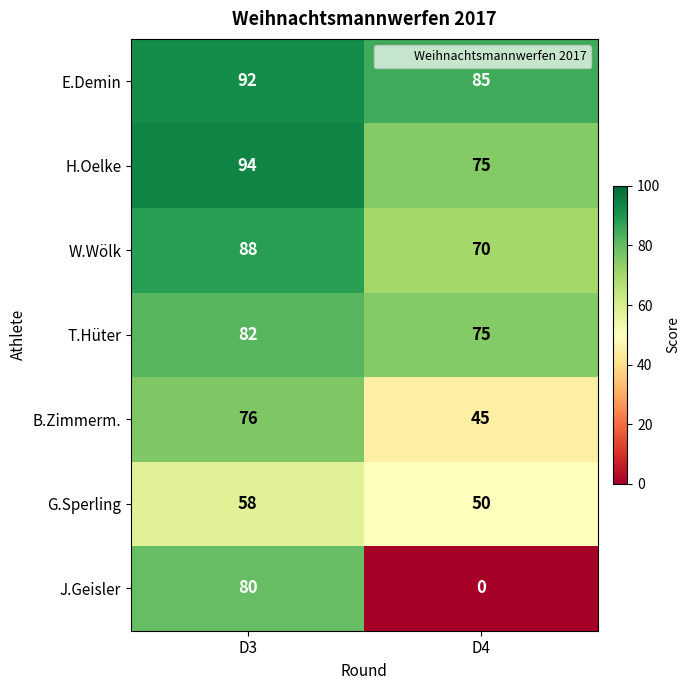

Which label corresponds to the smallest value in the chart?

D4